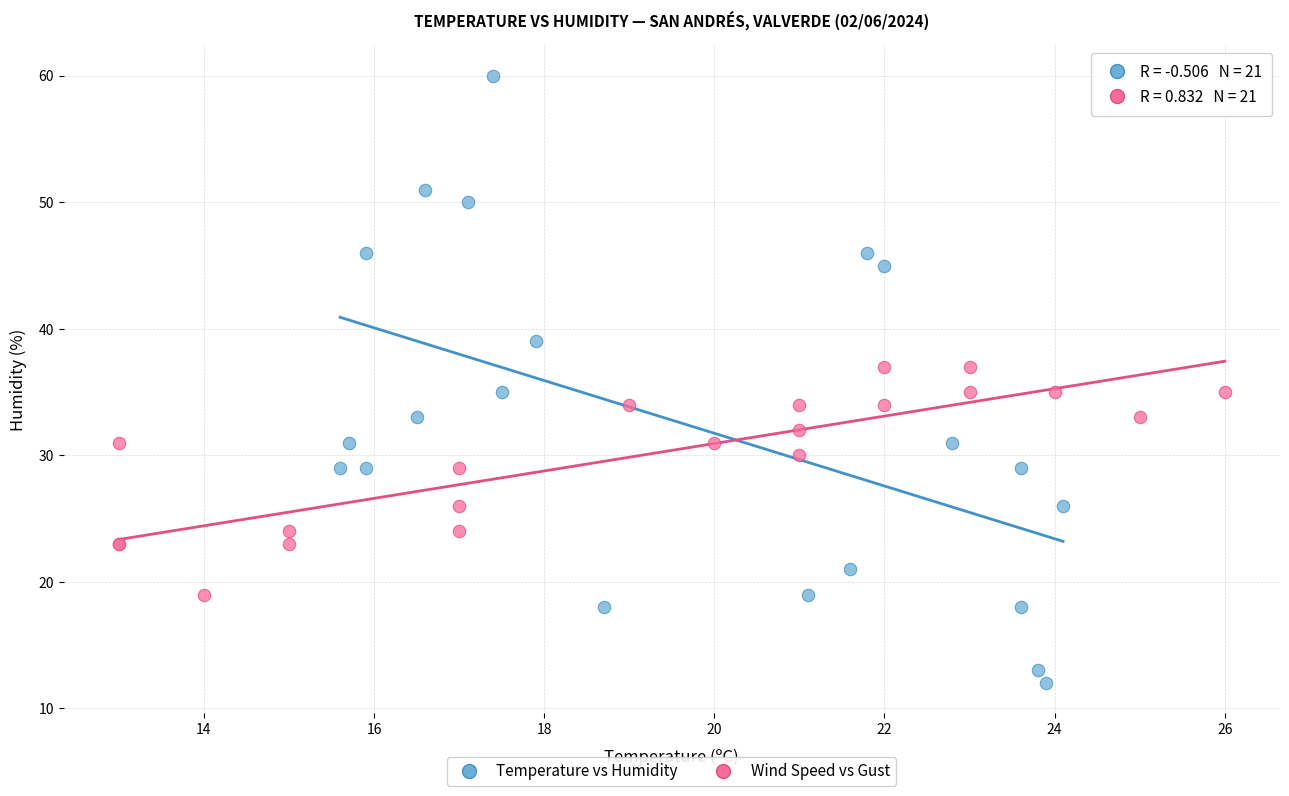

Which series has the largest Y range (max minus min)?

Temperature vs Humidity